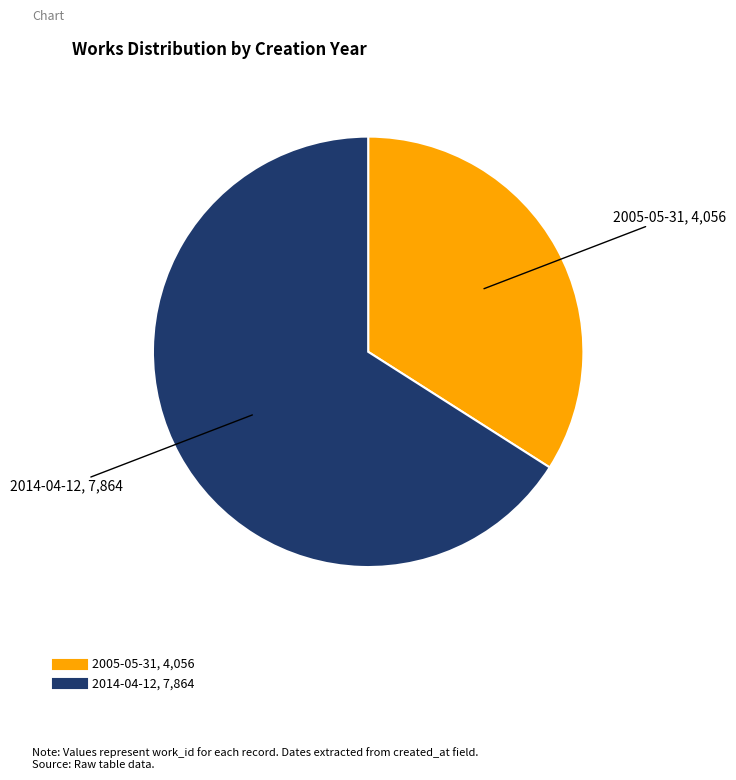

Approximately how many times larger is the value at 2014-04-12 compared to 2005-05-31?

1.9